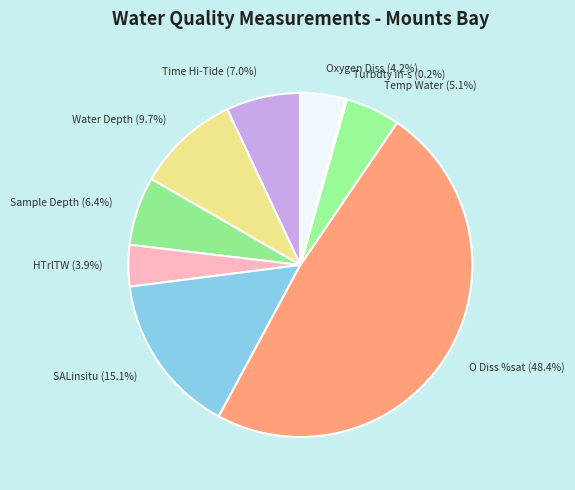

Which category has the biggest portion of the pie?

O Diss %sat